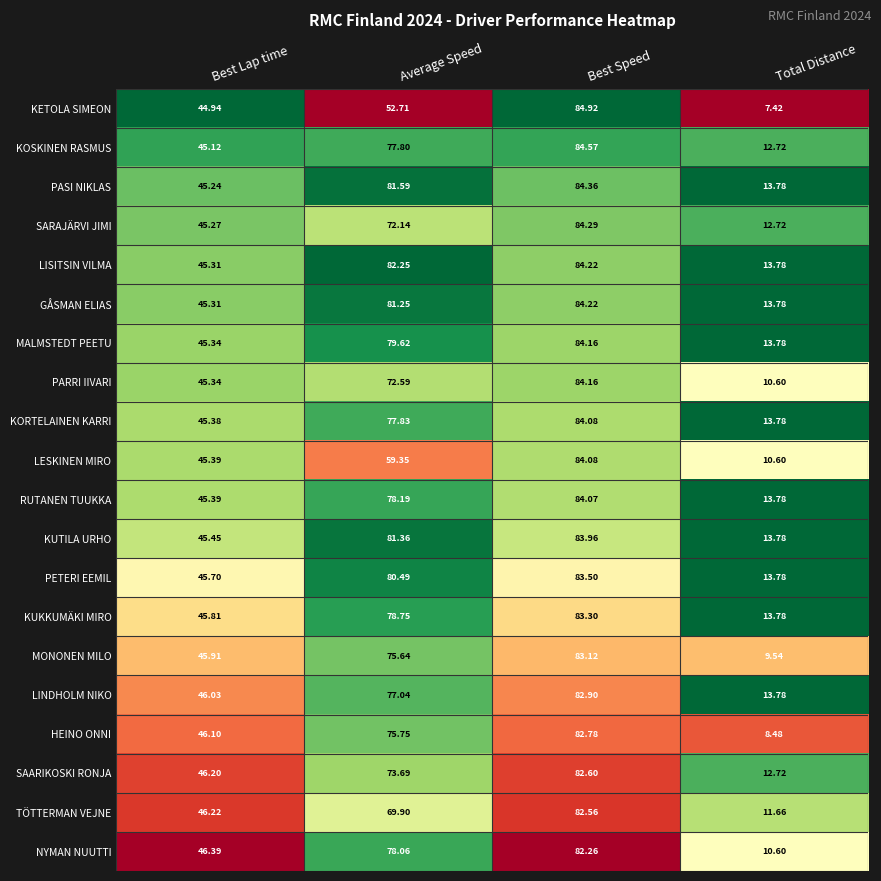

Which series has the largest total across all categories?

LISITSIN VILMA